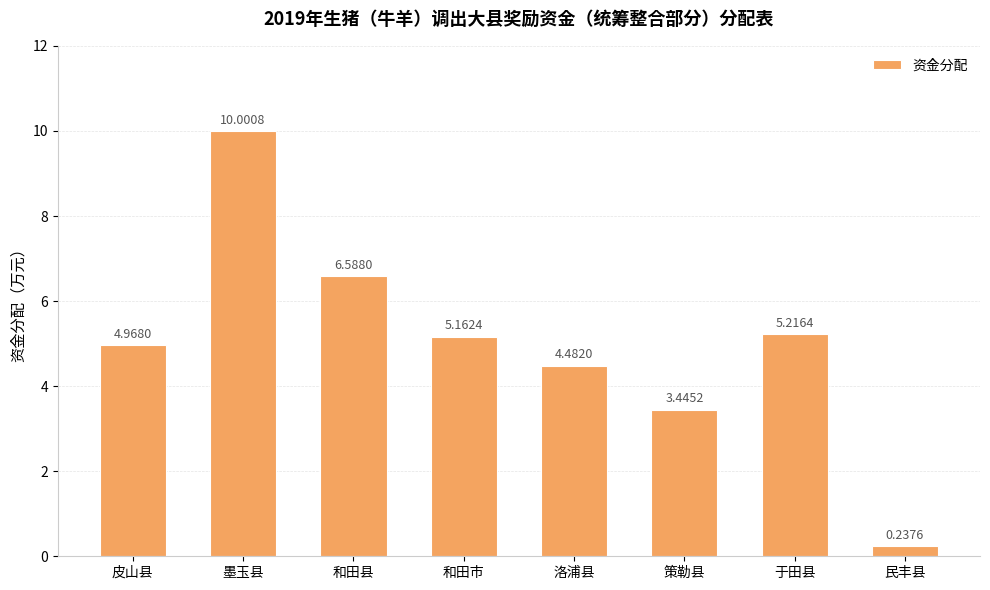

Rank the categories by value from lowest to highest.

民丰县, 策勒县, 洛浦县, 皮山县, 和田市, 于田县, 和田县, 墨玉县